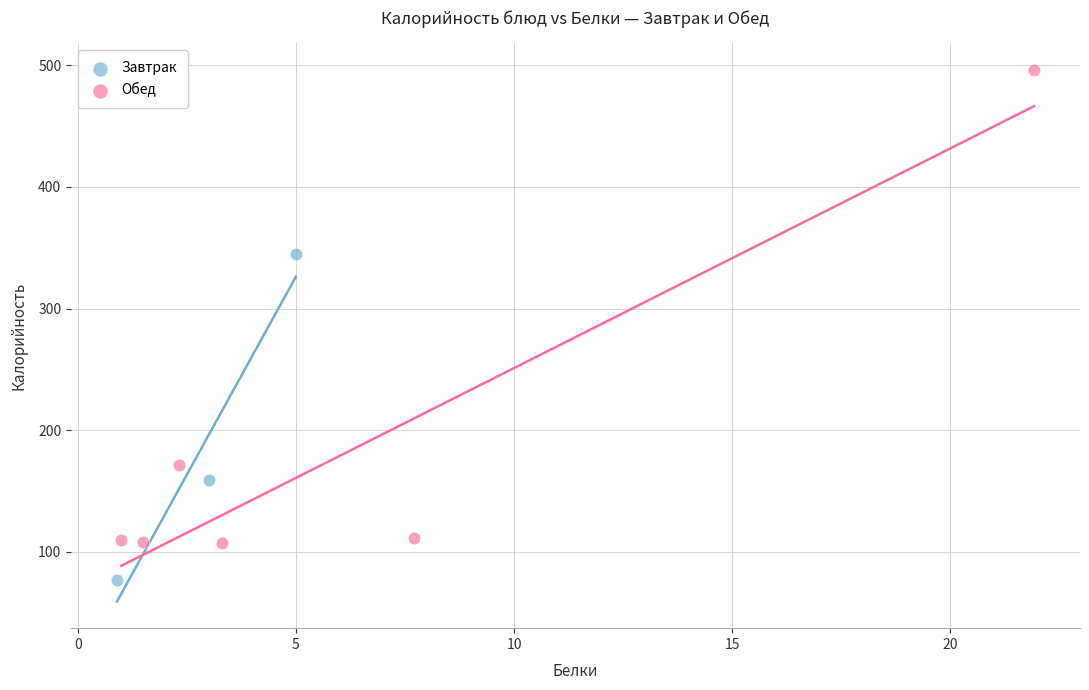

Which series reaches the maximum Y coordinate?

Обед